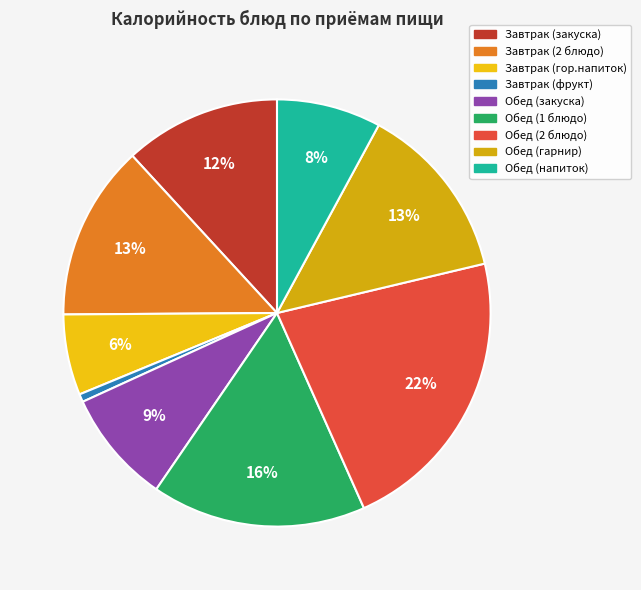

Approximately how many times larger is the value at Обед (2 блюдо) compared to Завтрак (гор.напиток)?

3.6